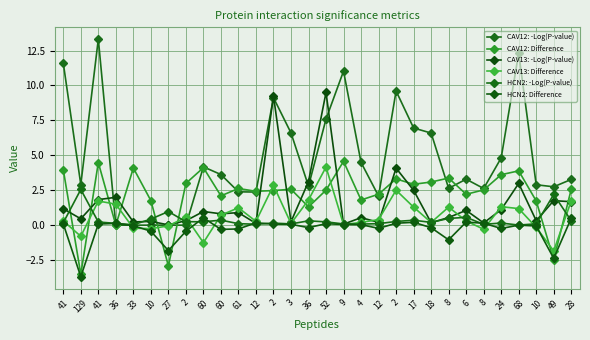

How many lines are shown in the chart?

6